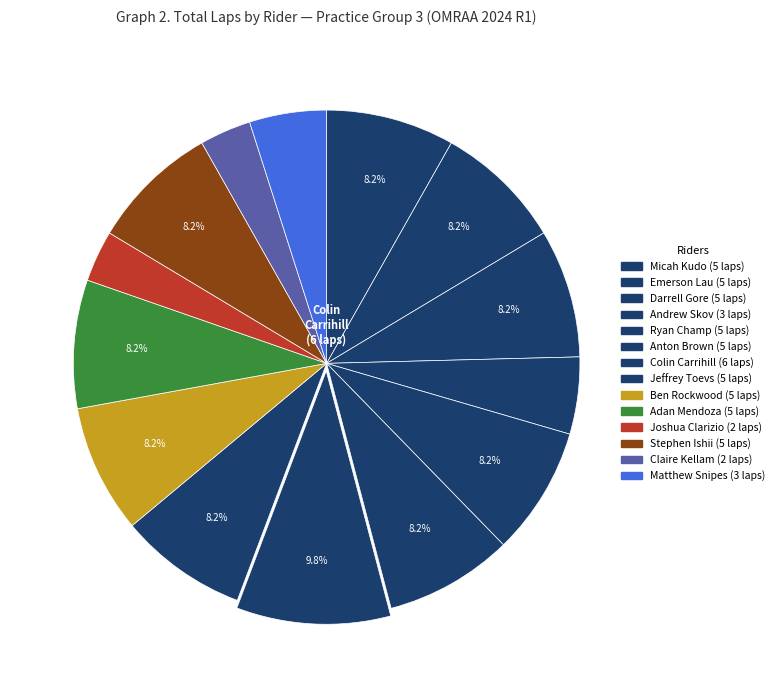

Count the number of slices in the pie.

14